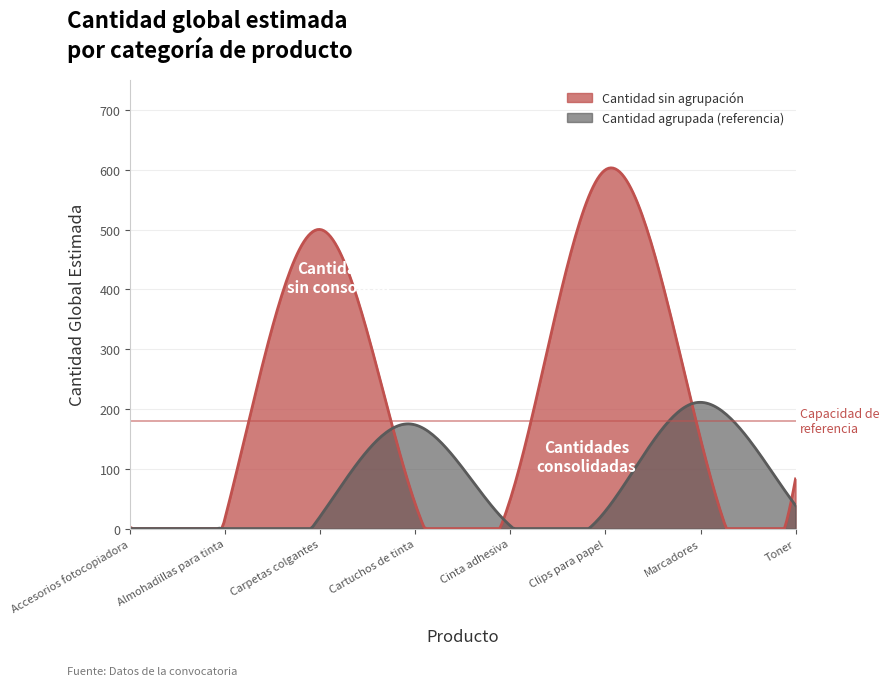

What is the maximum value shown in the chart?

603.1